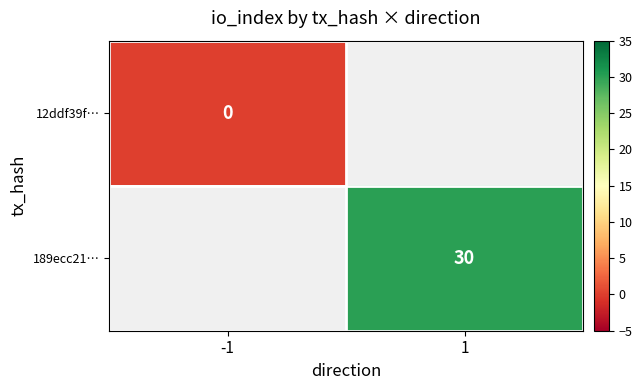

The value of 189ecc21… at 1 is 30. True or false?

True